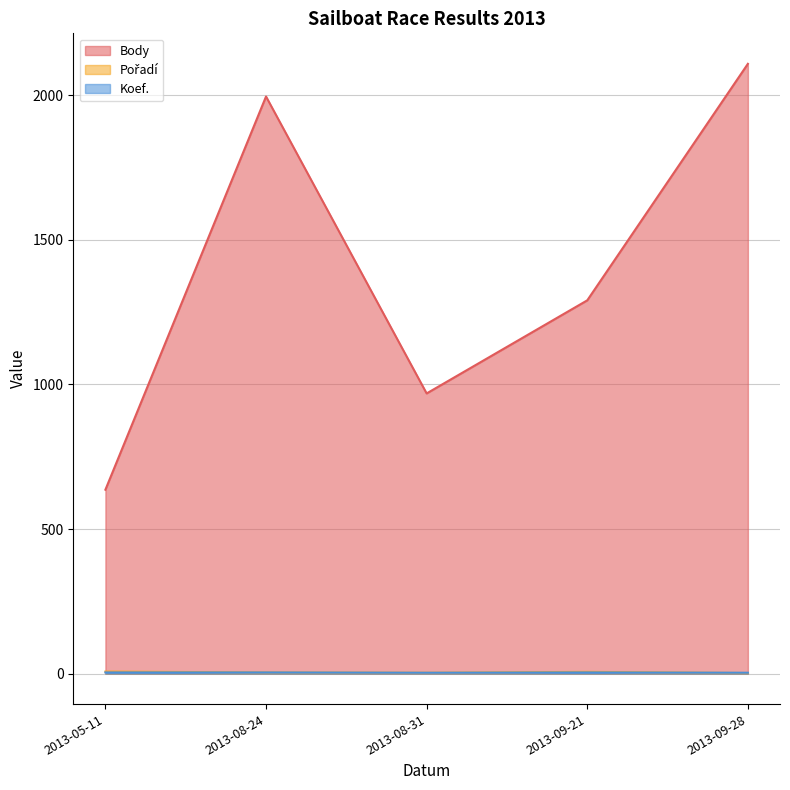

True or false: Koef. and Pořadí cross at least once.

True